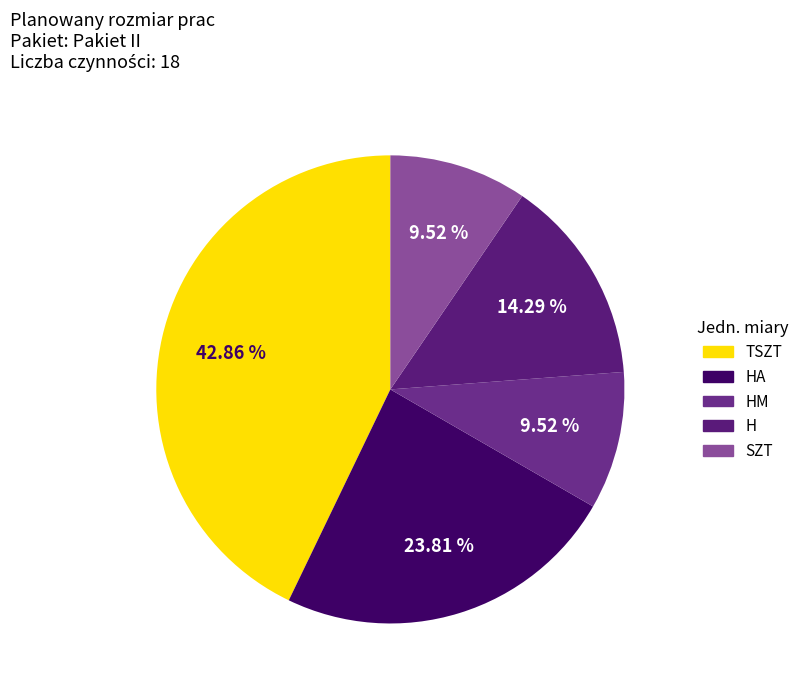

Count the number of slices in the pie.

5